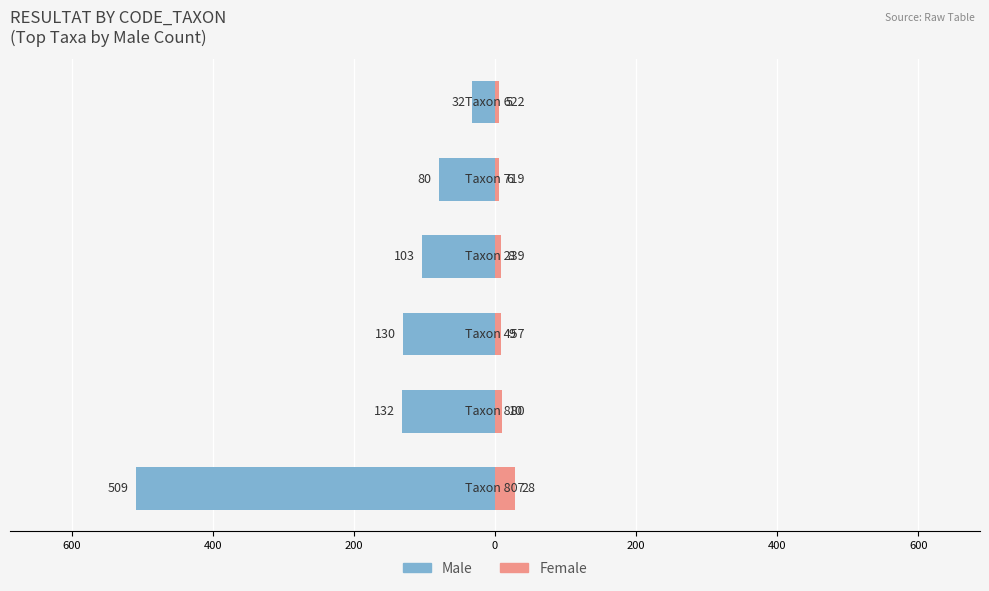

Is it true that Female equals 4 at 0?

False